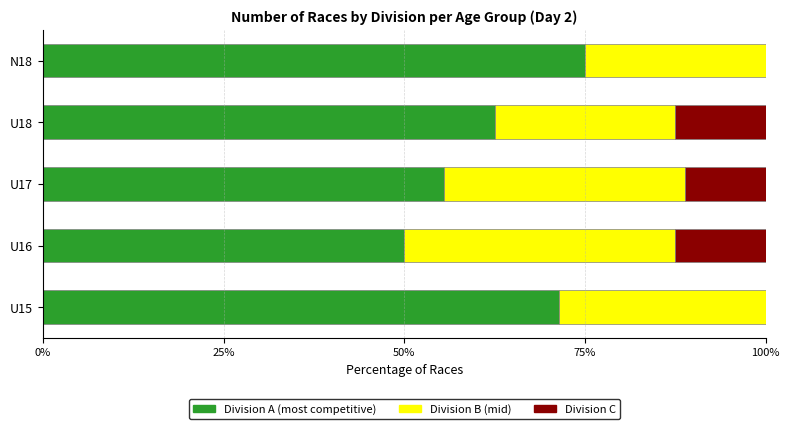

What is the total value across all series at U15?

100.0